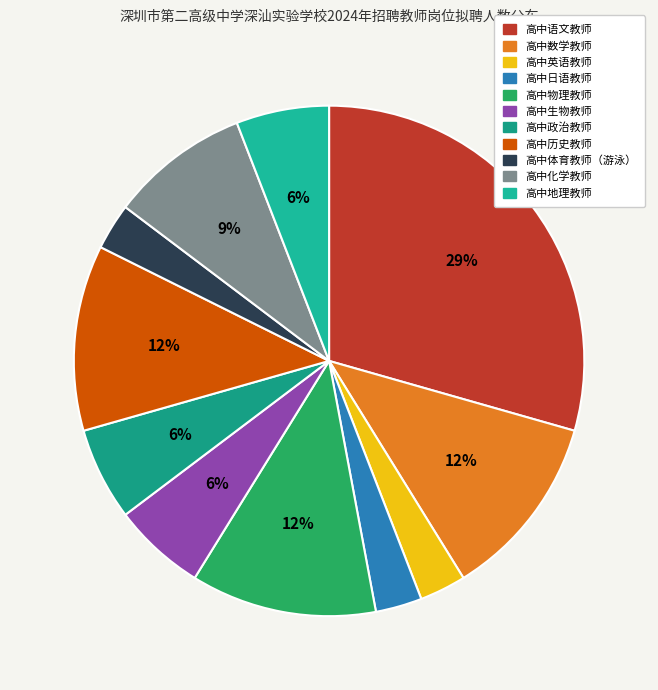

Combined, do 高中生物教师 and 高中历史教师 account for over 50%?

No